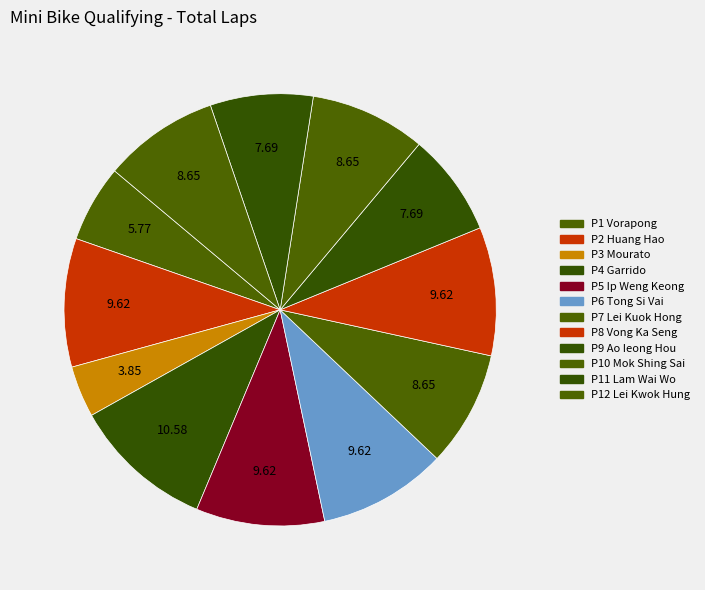

To the nearest percent, what is the difference between the largest and smallest slice percentages?

7%